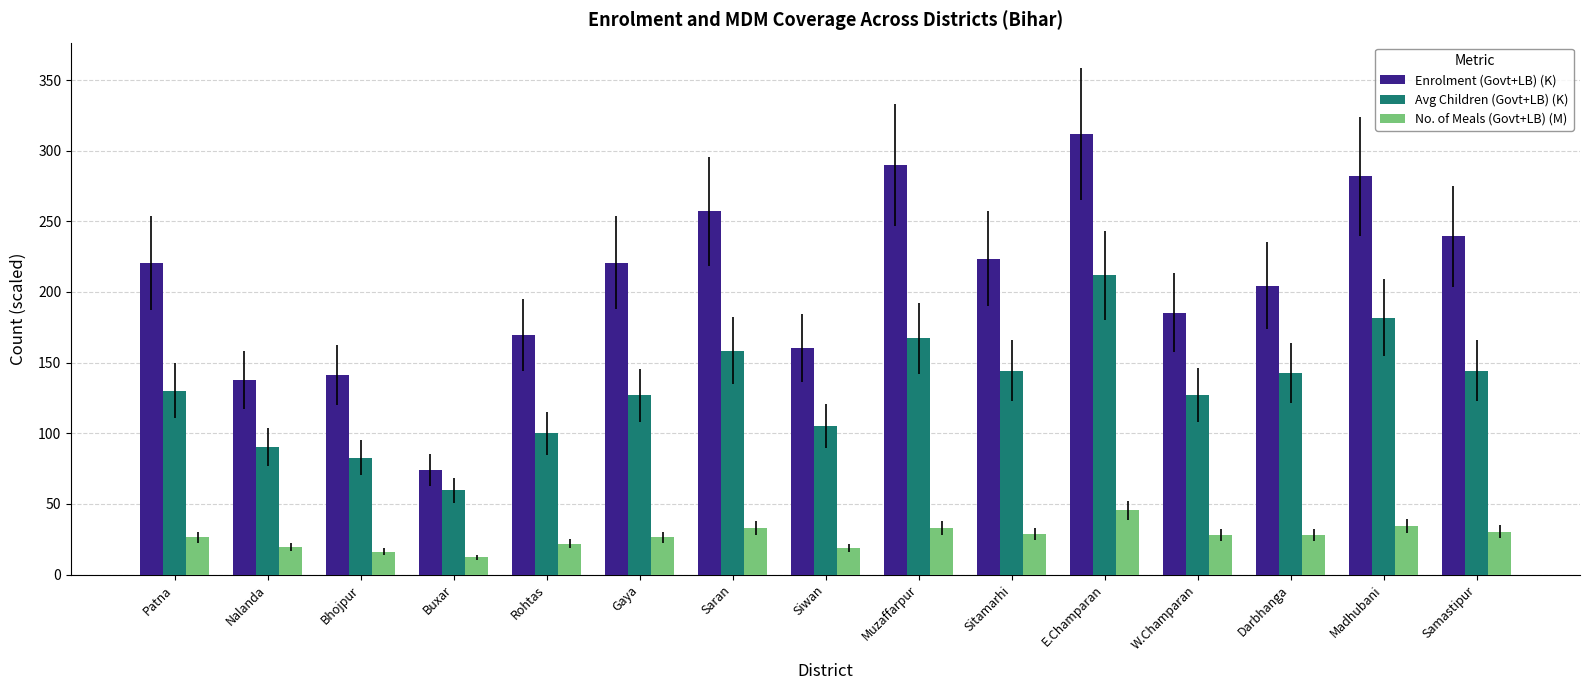

Rank the series at E.Champaran from highest to lowest value.

Enrolment (Govt+LB) (K), Avg Children (Govt+LB) (K), No. of Meals (Govt+LB) (M)